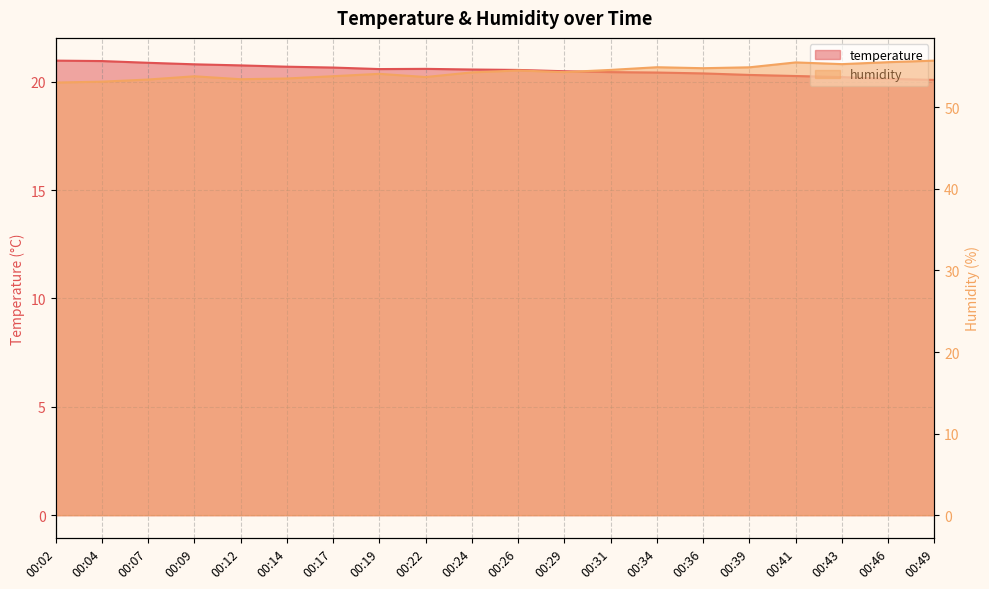

True or false: humidity and temperature cross at least once.

False